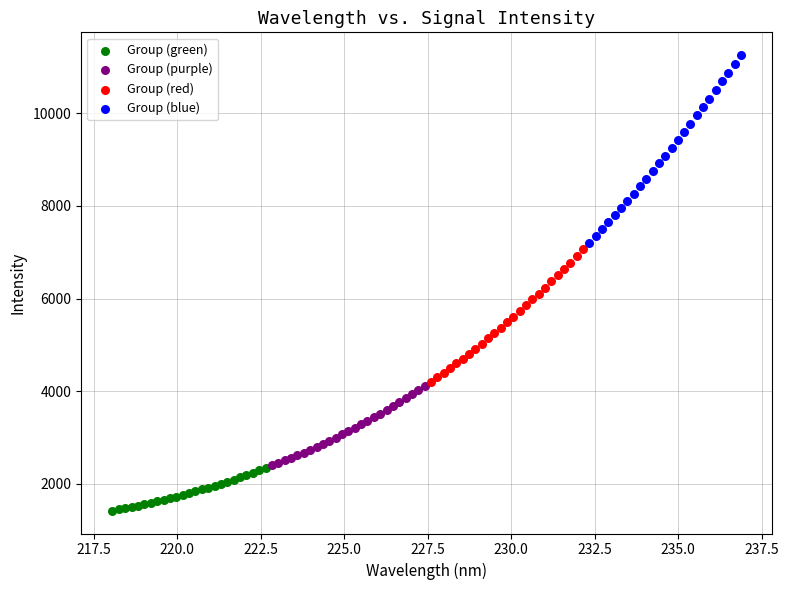

Which series has the largest Y range (max minus min)?

Group (blue)